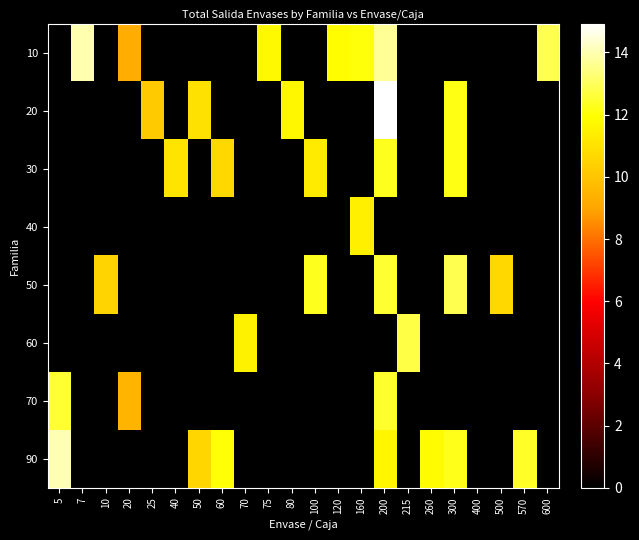

Reading left to right, what are all the values shown in this chart?

10: 5=0.0	7=13.9	10=0.0	20=9.2	25=0.0	40=0.0	50=0.0	60=0.0	70=0.0	75=11.7	80=0.0	100=0.0	120=11.9	160=12.0	200=13.7	215=0.0	260=0.0	300=0.0	400=0.0	500=0.0	570=0.0	600=12.9
20: 5=0.0	7=0.0	10=0.0	20=0.0	25=10.2	40=0.0	50=11.0	60=0.0	70=0.0	75=0.0	80=11.7	100=0.0	120=0.0	160=0.0	200=14.9	215=0.0	260=0.0	300=12.1	400=0.0	500=0.0	570=0.0	600=0.0
30: 5=0.0	7=0.0	10=0.0	20=0.0	25=0.0	40=11.0	50=0.0	60=10.6	70=0.0	75=0.0	80=0.0	100=11.3	120=0.0	160=0.0	200=12.2	215=0.0	260=0.0	300=12.1	400=0.0	500=0.0	570=0.0	600=0.0
40: 5=0.0	7=0.0	10=0.0	20=0.0	25=0.0	40=0.0	50=0.0	60=0.0	70=0.0	75=0.0	80=0.0	100=0.0	120=0.0	160=11.4	200=0.0	215=0.0	260=0.0	300=0.0	400=0.0	500=0.0	570=0.0	600=0.0
50: 5=0.0	7=0.0	10=10.5	20=0.0	25=0.0	40=0.0	50=0.0	60=0.0	70=0.0	75=0.0	80=0.0	100=12.2	120=0.0	160=0.0	200=12.5	215=0.0	260=0.0	300=12.8	400=0.0	500=10.7	570=0.0	600=0.0
60: 5=0.0	7=0.0	10=0.0	20=0.0	25=0.0	40=0.0	50=0.0	60=0.0	70=11.5	75=0.0	80=0.0	100=0.0	120=0.0	160=0.0	200=0.0	215=12.8	260=0.0	300=0.0	400=0.0	500=0.0	570=0.0	600=0.0
70: 5=12.5	7=0.0	10=0.0	20=9.4	25=0.0	40=0.0	50=0.0	60=0.0	70=0.0	75=0.0	80=0.0	100=0.0	120=0.0	160=0.0	200=12.5	215=0.0	260=0.0	300=0.0	400=0.0	500=0.0	570=0.0	600=0.0
90: 5=14.0	7=0.0	10=0.0	20=0.0	25=0.0	40=0.0	50=10.6	60=12.0	70=0.0	75=0.0	80=0.0	100=0.0	120=0.0	160=0.0	200=11.6	215=0.0	260=11.8	300=12.2	400=0.0	500=0.0	570=12.4	600=0.0